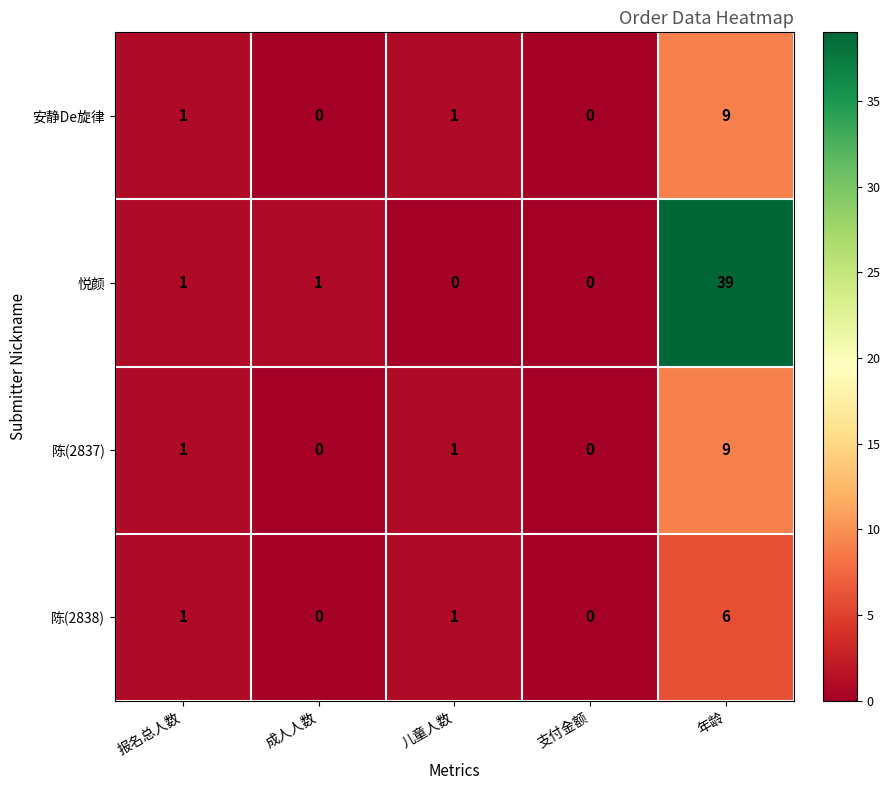

Reading left to right, what are all the values shown in this chart?

安静De旋律: 1	0	1	0	9
悦颜: 1	1	0	0	39
陈(2837): 1	0	1	0	9
陈(2838): 1	0	1	0	6